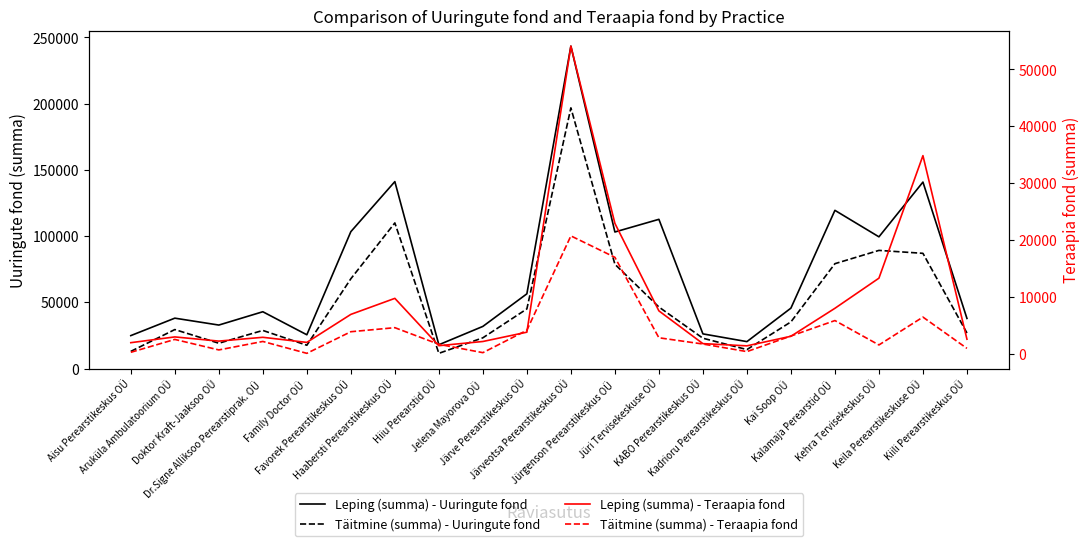

True or false: Leping (summa) - Teraapia fond and Leping (summa) - Uuringute fond cross at least once.

False